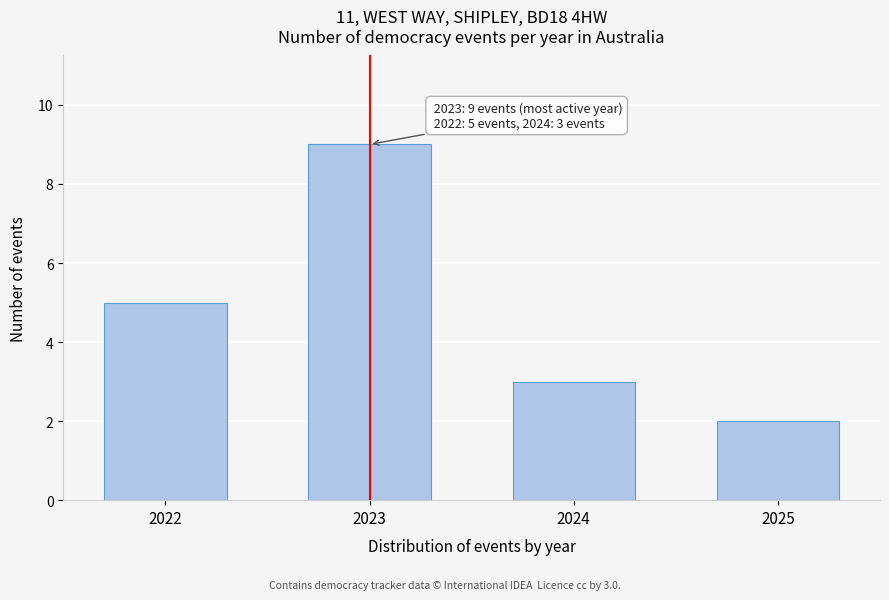

Reading right to left, what are all the values shown in this chart?

2025=2	2024=3	2023=9	2022=5